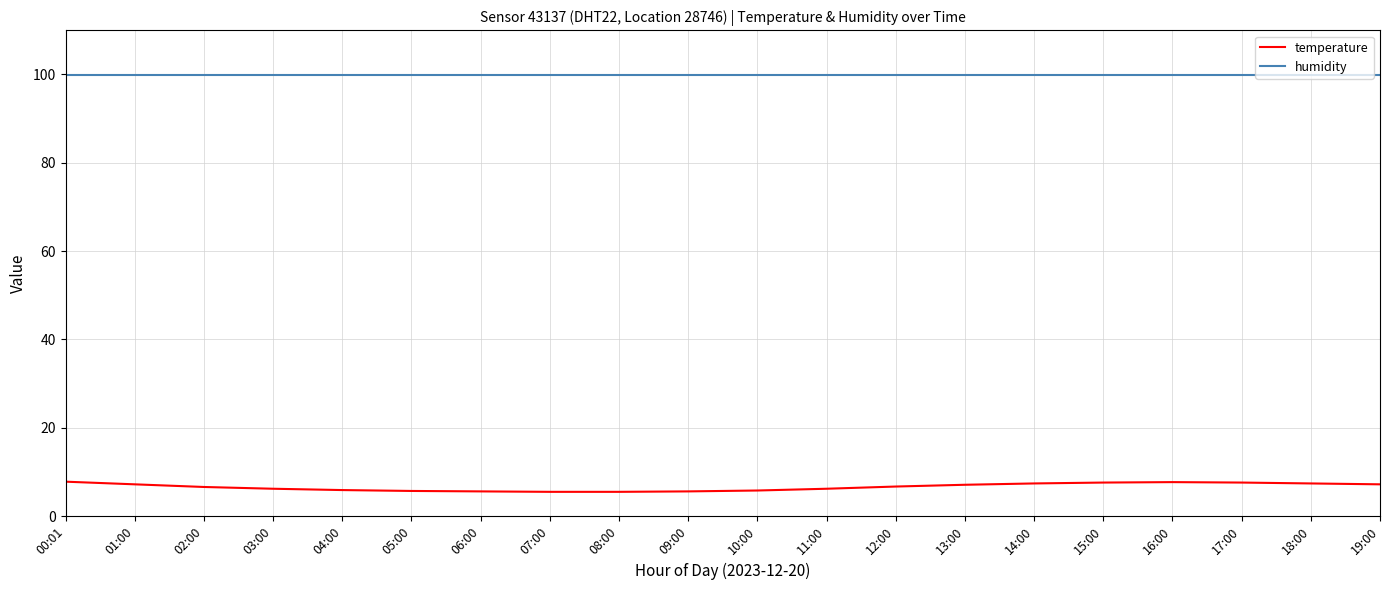

At 05:00, list the series in order from largest to smallest.

humidity, temperature